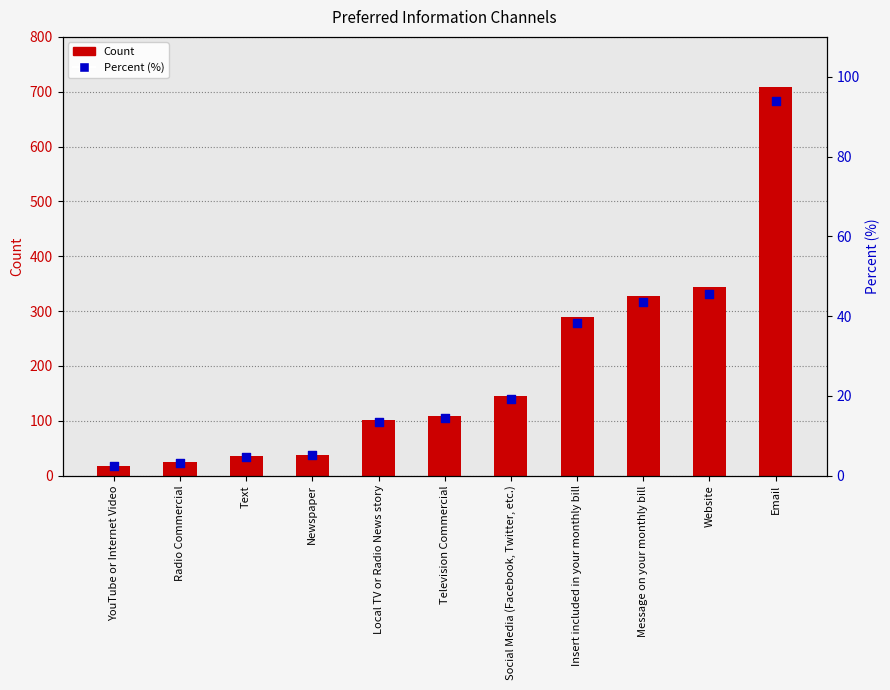

At how many categories does at least one series exceed 77?

7